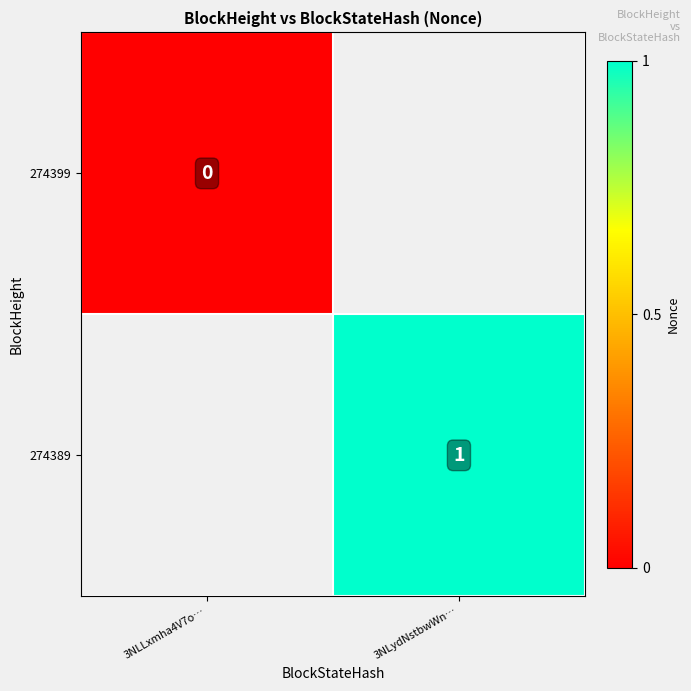

Is it true that 274389 equals 1 at 3NLydNstbwWn…?

True